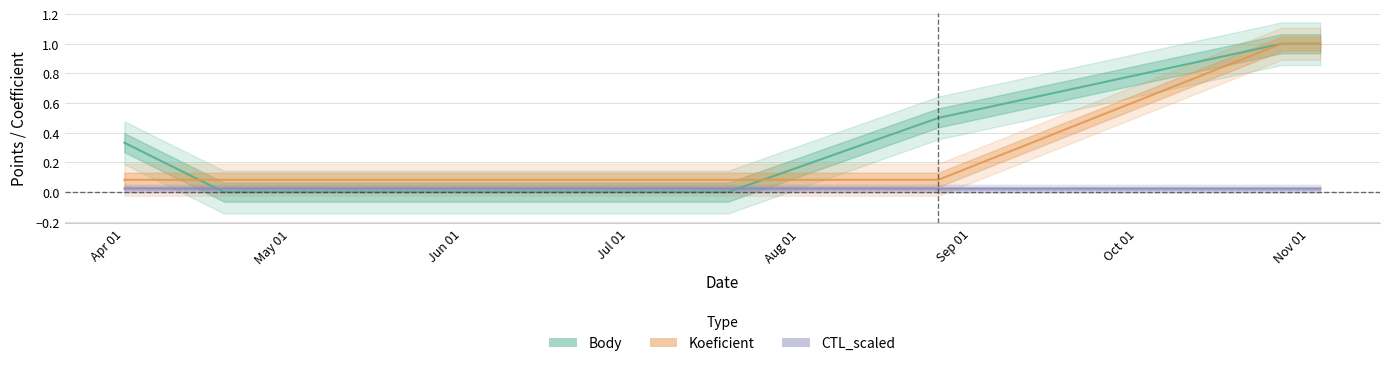

How many lines are shown in the chart?

3